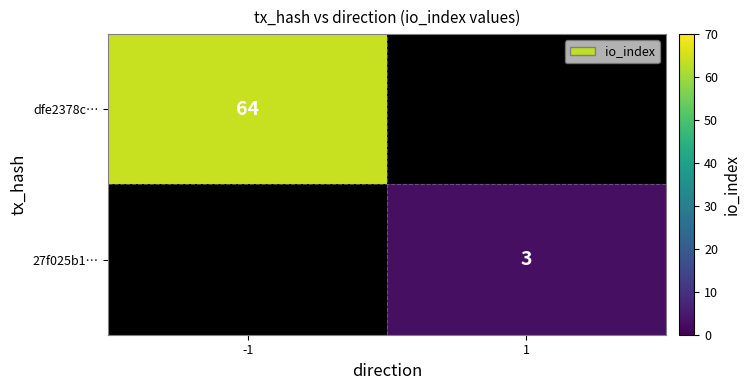

The value of 27f025b1… at 1 is 2. True or false?

False